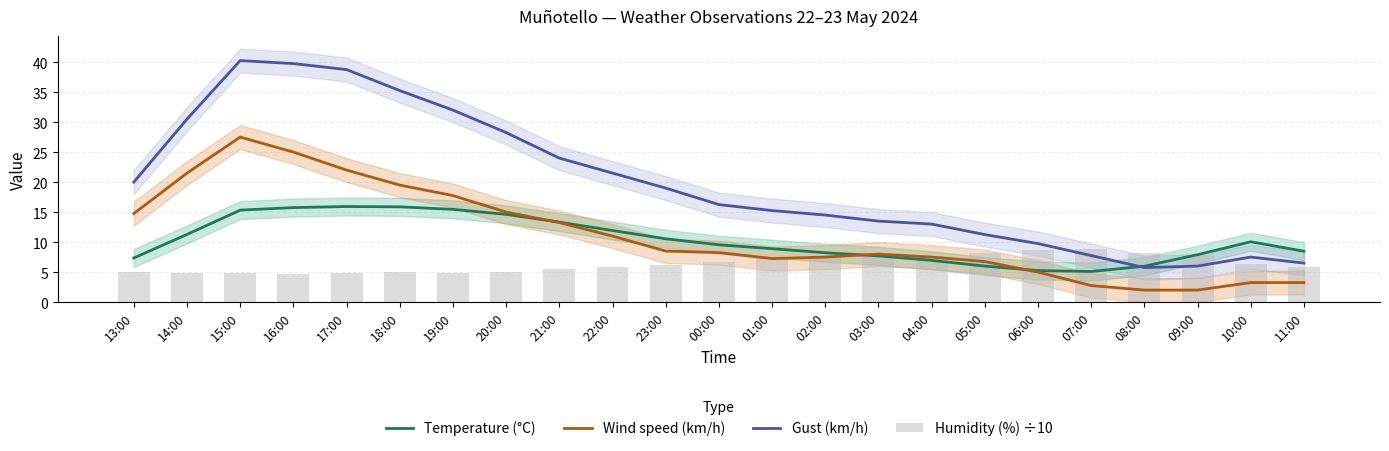

How many groups of bars are there?

23